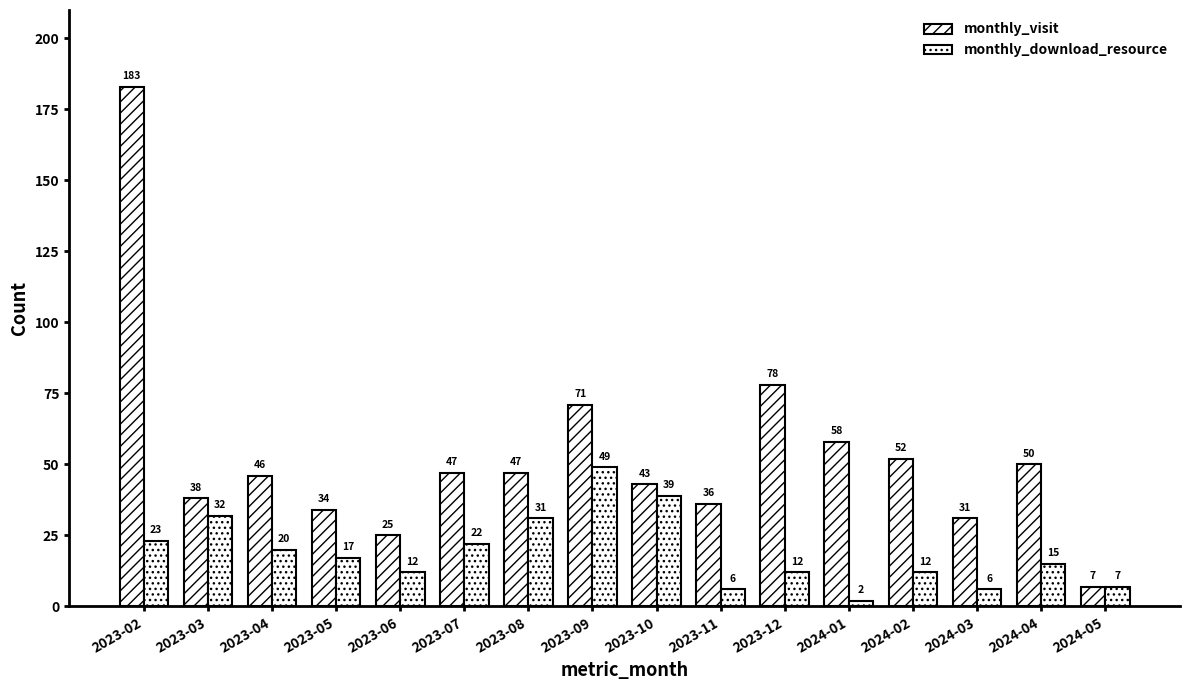

How many bars are there in each group?

2